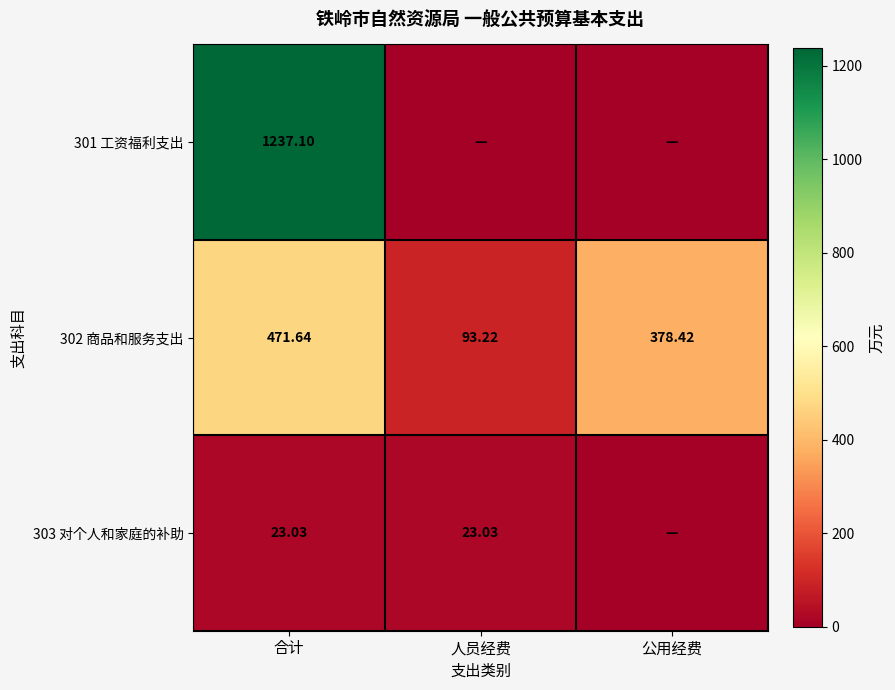

Is the value of 301 工资福利支出 at 合计 greater than the value of 303 对个人和家庭的补助 at 人员经费?

Yes